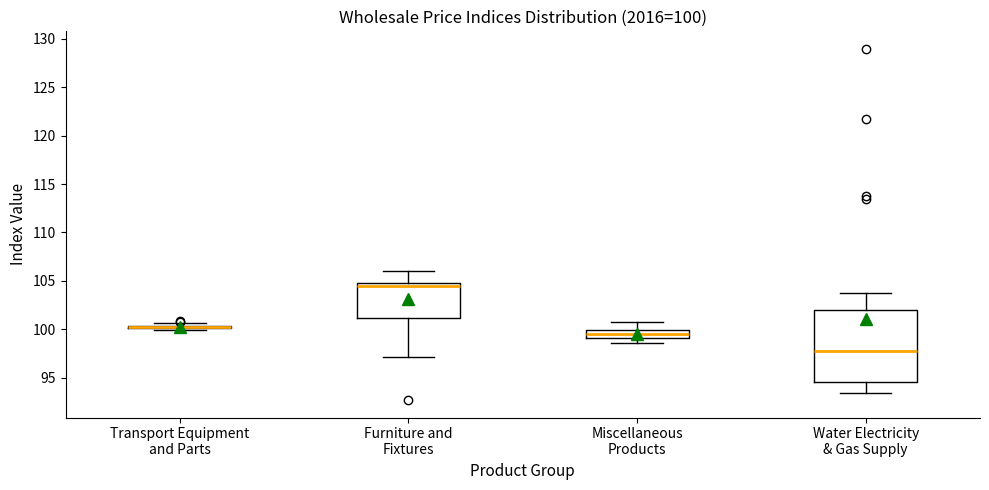

Which box is the tallest, from its lower edge to its upper edge?

Water Electricity & Gas Supply